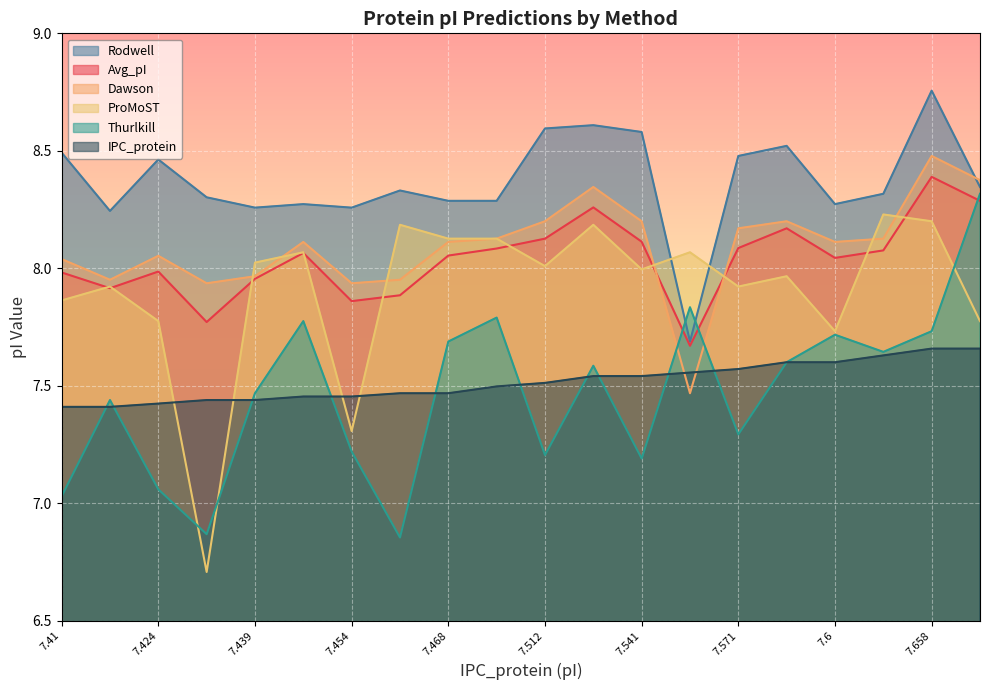

At which label does Avg_pI reach its peak?

7.658